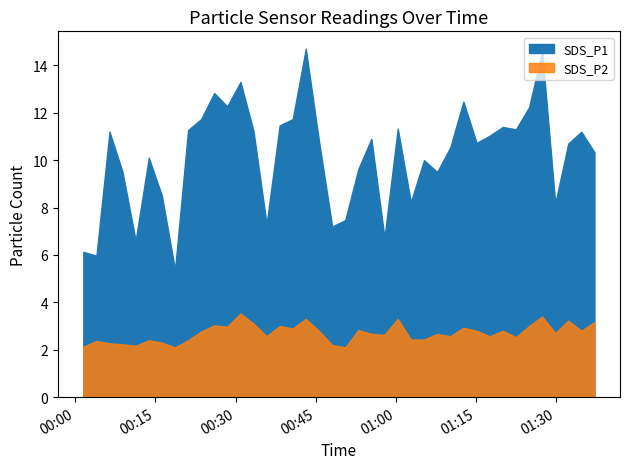

What are all the series names shown in the legend?

SDS_P1, SDS_P2